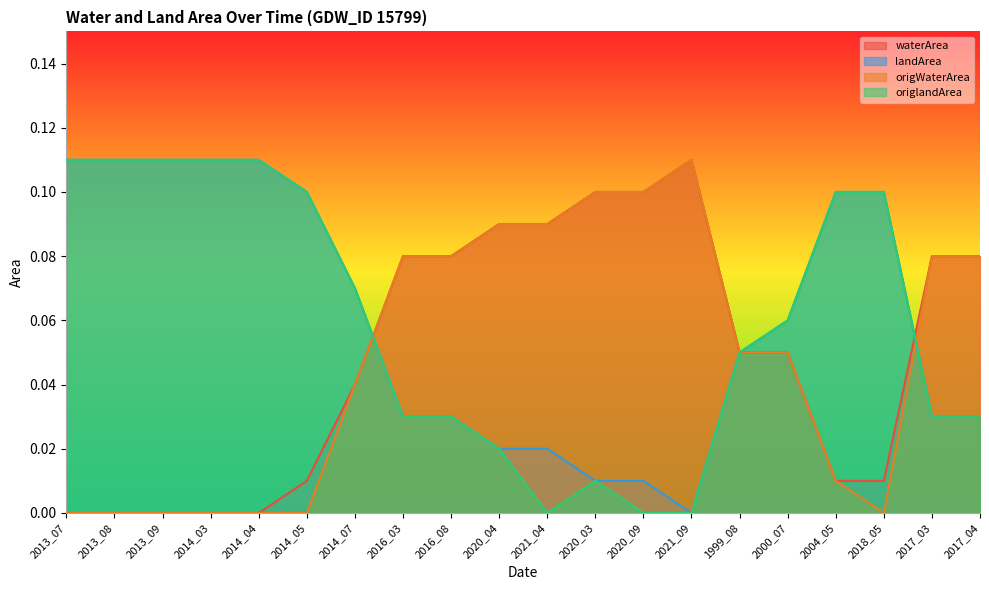

Rank the categories by origlandArea value from highest to lowest.

2013_07, 2013_08, 2013_09, 2014_03, 2014_04, 2014_05, 2004_05, 2018_05, 2014_07, 2000_07, 1999_08, 2016_03, 2016_08, 2017_03, 2017_04, 2020_04, 2020_03, 2021_04, 2020_09, 2021_09